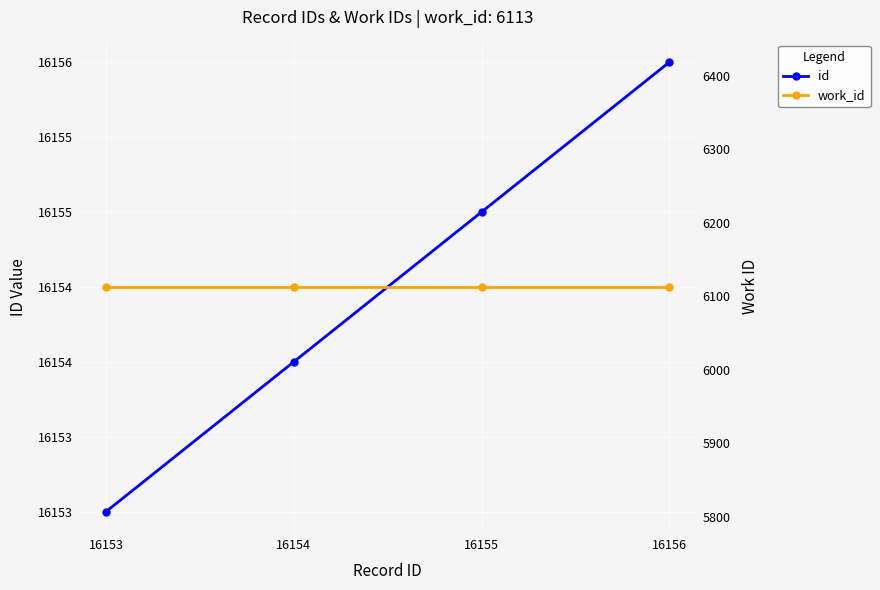

Reading left to right, transcribe all the data shown in this chart.

id: 16153	16154	16155	16156
work_id: 6113	6113	6113	6113